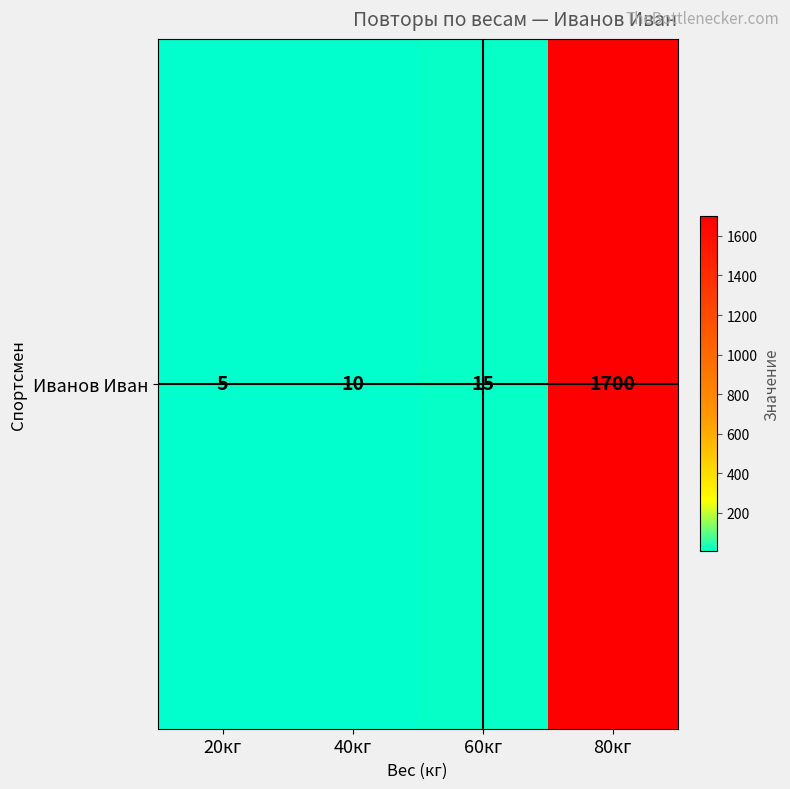

How many data points are above 15?

1